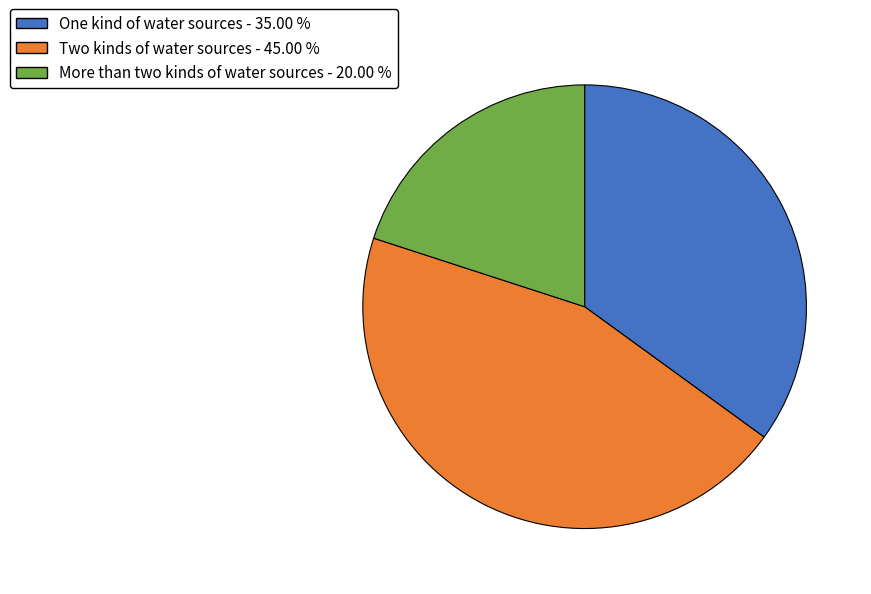

Rank the categories by value from highest to lowest.

Two kinds of water sources, One kind of water sources, More than two kinds of water sources